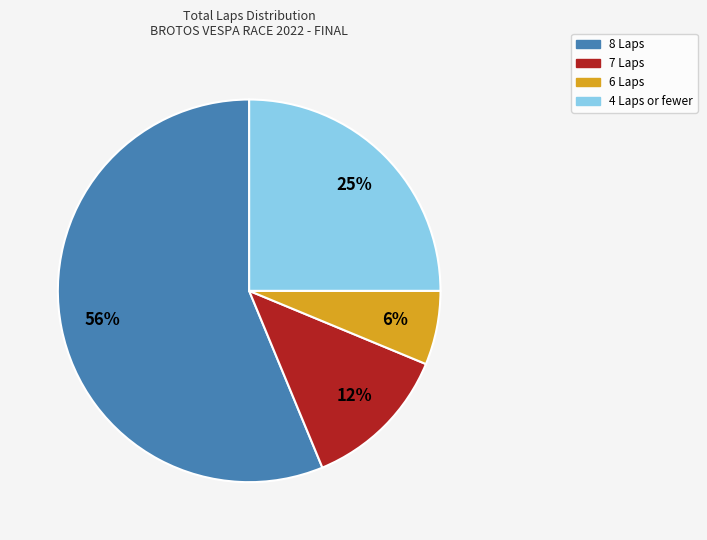

To the nearest percent, what is the average slice percentage?

25%